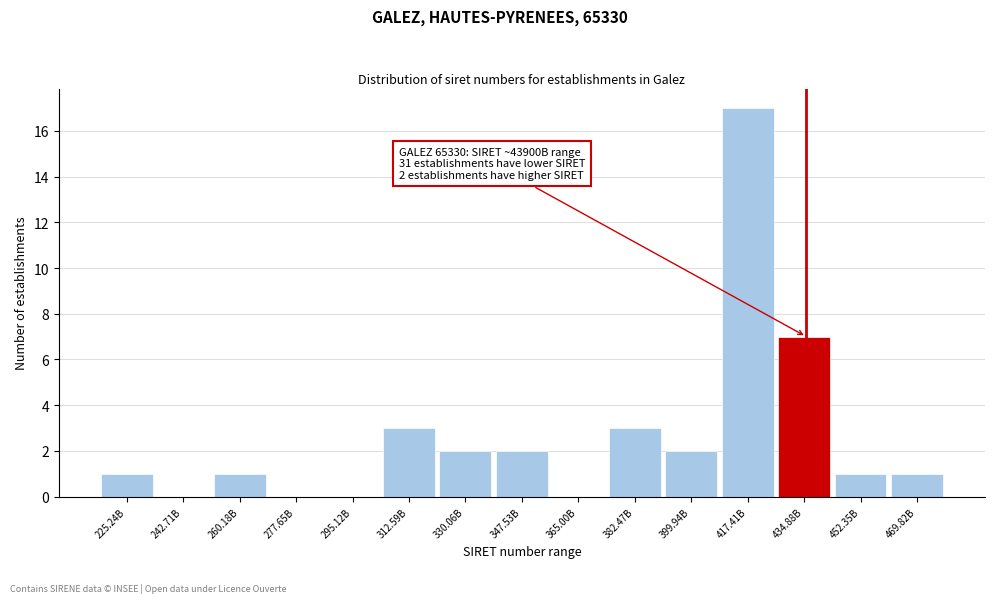

Reading left to right, what are all the values shown in this chart?

225.24B=1	242.71B=0	260.18B=1	277.65B=0	295.12B=0	312.59B=3	330.06B=2	347.53B=2	365.00B=0	382.47B=3	399.94B=2	417.41B=17	434.88B=7	452.35B=1	469.82B=1